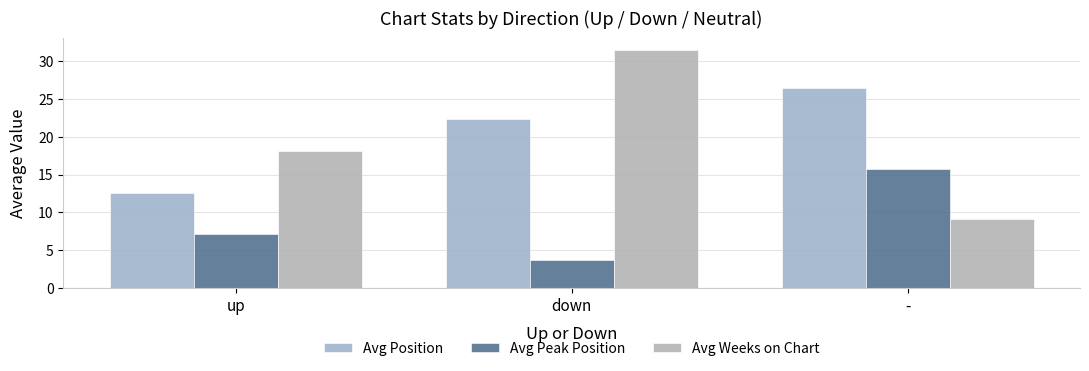

How many data points in Avg Peak Position are above 7?

2